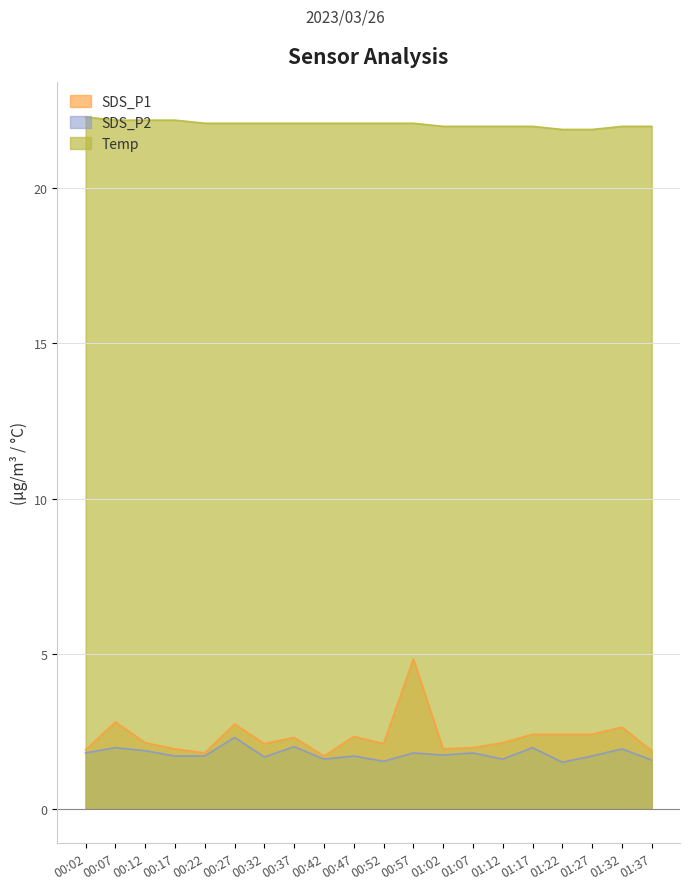

Reading right to left, list all the values displayed in this chart.

SDS_P1: 01:37=1.9	01:32=2.6	01:27=2.4	01:22=2.4	01:17=2.4	01:12=2.1	01:07=2.0	01:02=1.9	00:57=4.8	00:52=2.1	00:47=2.3	00:42=1.7	00:37=2.3	00:32=2.1	00:27=2.7	00:22=1.8	00:17=1.9	00:12=2.1	00:07=2.8	00:02=1.9
SDS_P2: 01:37=1.6	01:32=1.9	01:27=1.7	01:22=1.5	01:17=2.0	01:12=1.6	01:07=1.8	01:02=1.7	00:57=1.8	00:52=1.5	00:47=1.7	00:42=1.6	00:37=2.0	00:32=1.7	00:27=2.3	00:22=1.7	00:17=1.7	00:12=1.9	00:07=2.0	00:02=1.8
Temp: 01:37=22.0	01:32=22.0	01:27=21.9	01:22=21.9	01:17=22.0	01:12=22.0	01:07=22.0	01:02=22.0	00:57=22.1	00:52=22.1	00:47=22.1	00:42=22.1	00:37=22.1	00:32=22.1	00:27=22.1	00:22=22.1	00:17=22.2	00:12=22.2	00:07=22.2	00:02=22.3